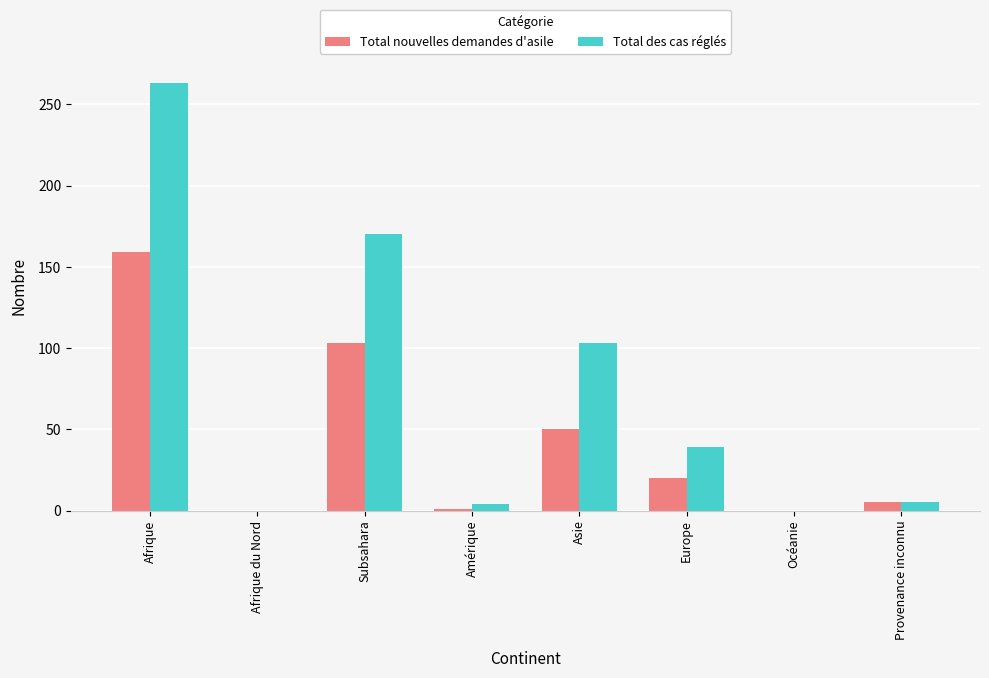

What is the difference between the Total des cas réglés values at Océanie and Afrique?

263